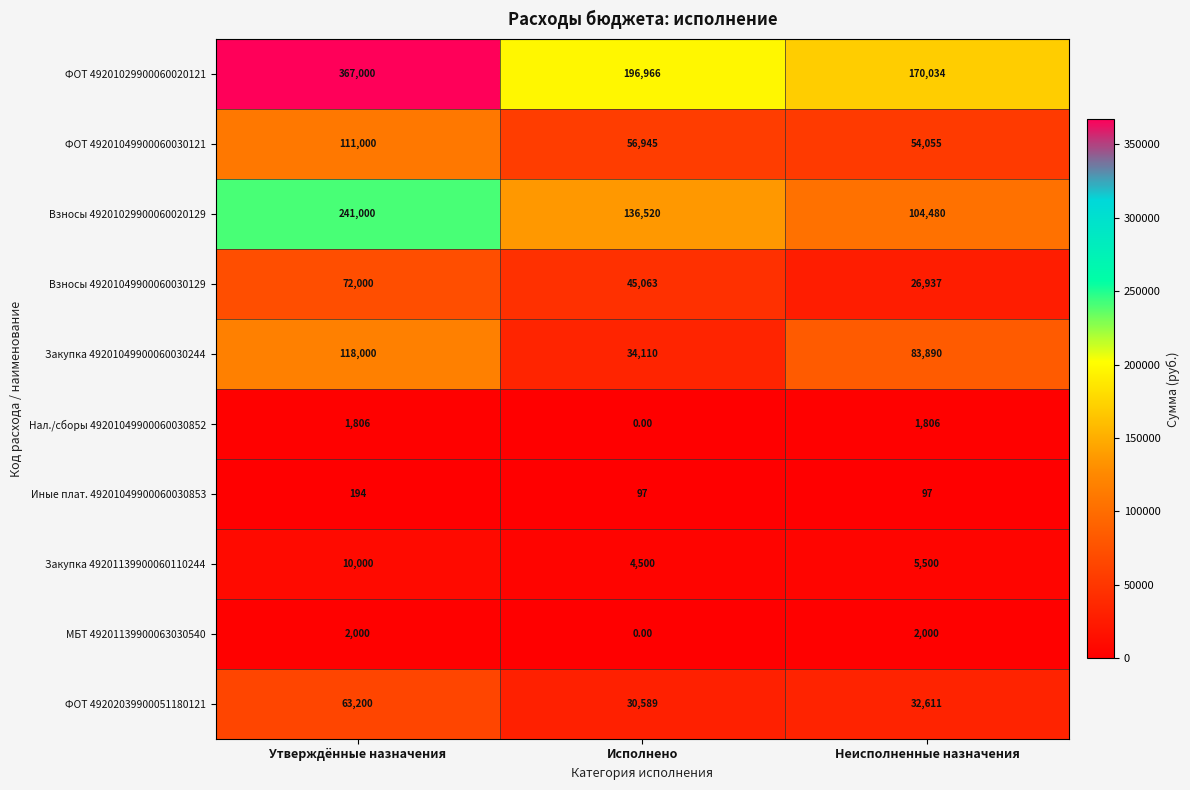

At which category is the sum across all series the highest?

Утверждённые назначения